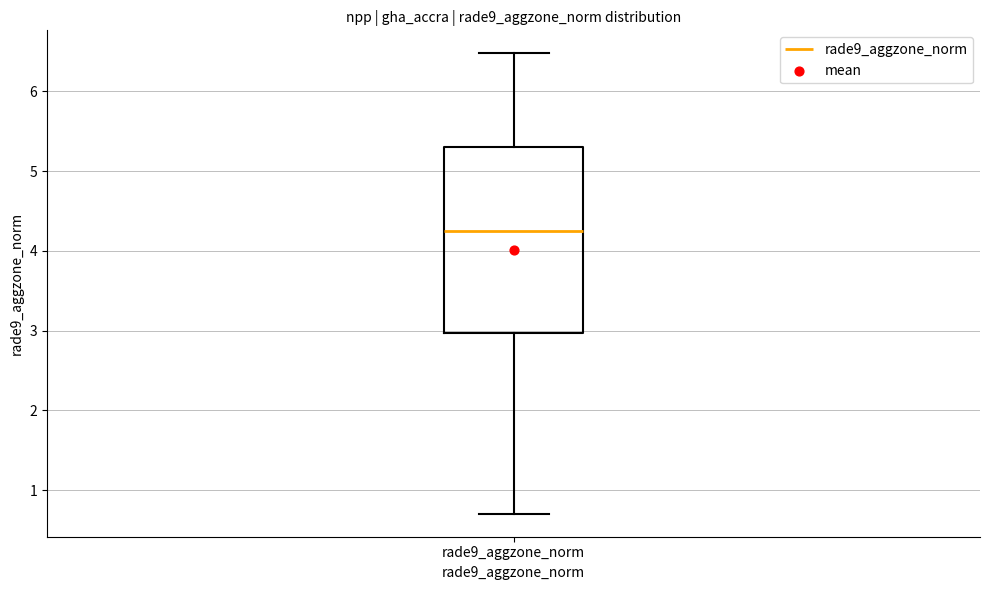

Transcribe this box plot: give where the median line is, the range the box spans, and where the two whiskers end, as read against the y-axis. The values are not printed on the chart, so give them approximately, as read against the axis.

median 4.3, box 3.0 to 5.3, whiskers 0.7 to 6.5